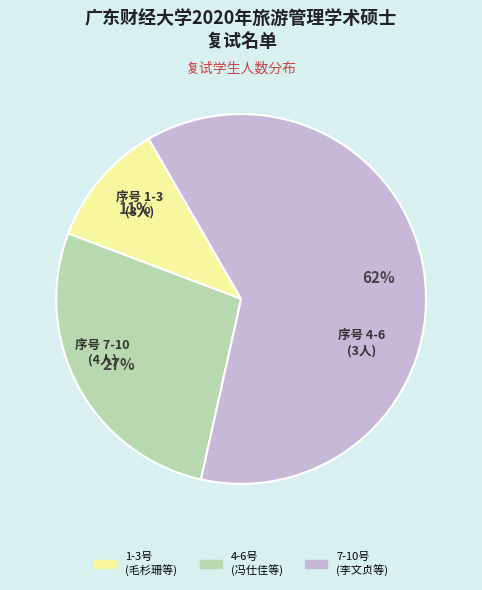

Does any single category account for the majority?

Yes